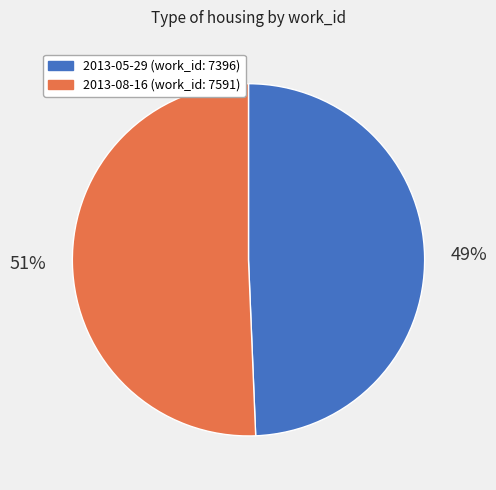

Does 2013-05-29 account for over 50% of the chart?

No